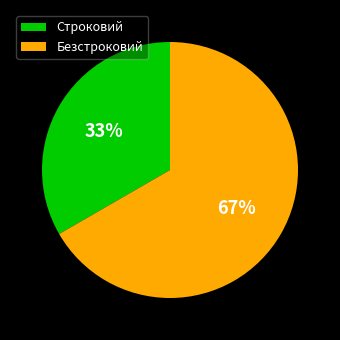

How many segments does this pie chart have?

2